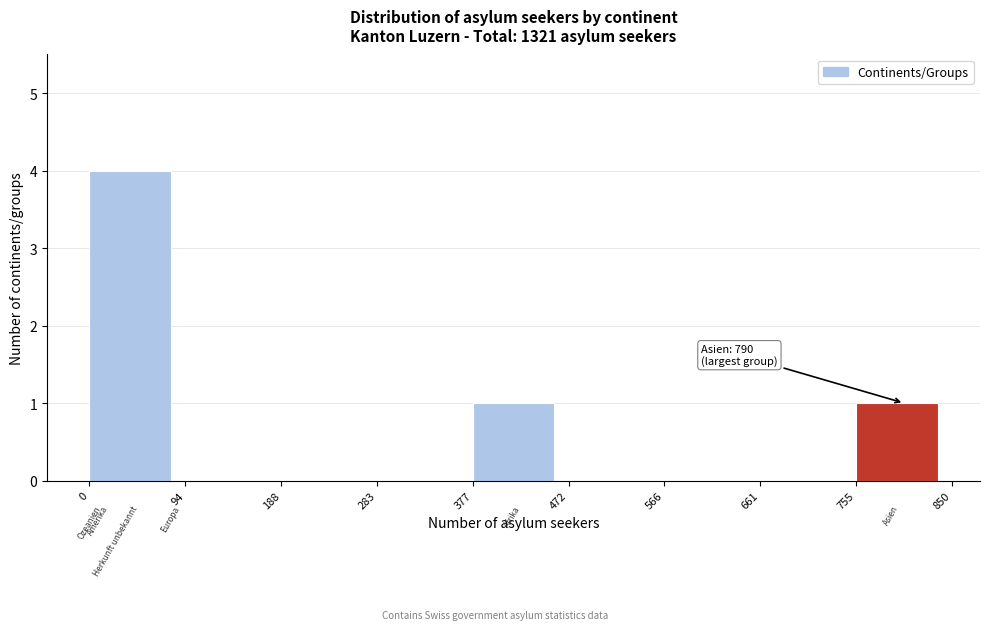

Over which range of the x-axis is the bar tallest?

0 to 94